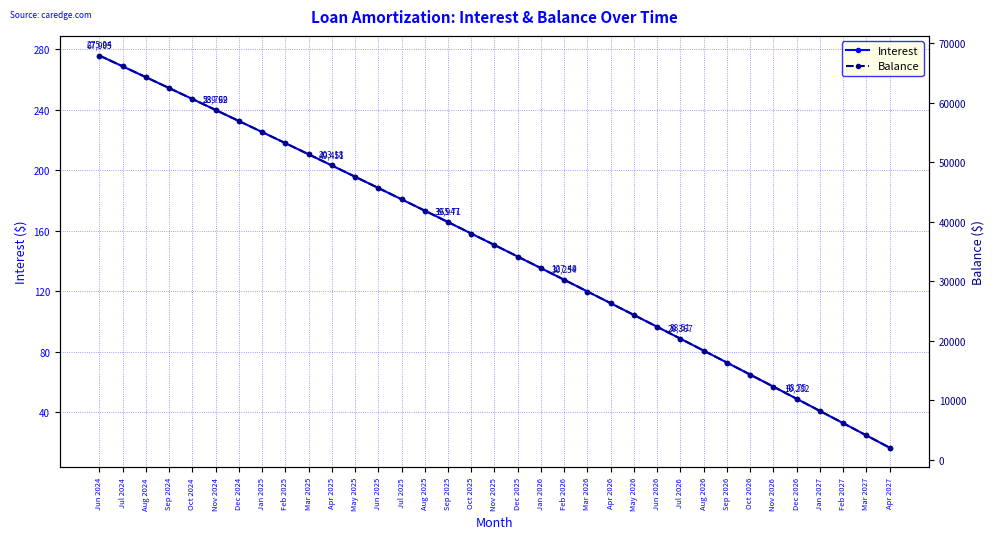

At which label does Balance first exceed 36093?

Jun 2024